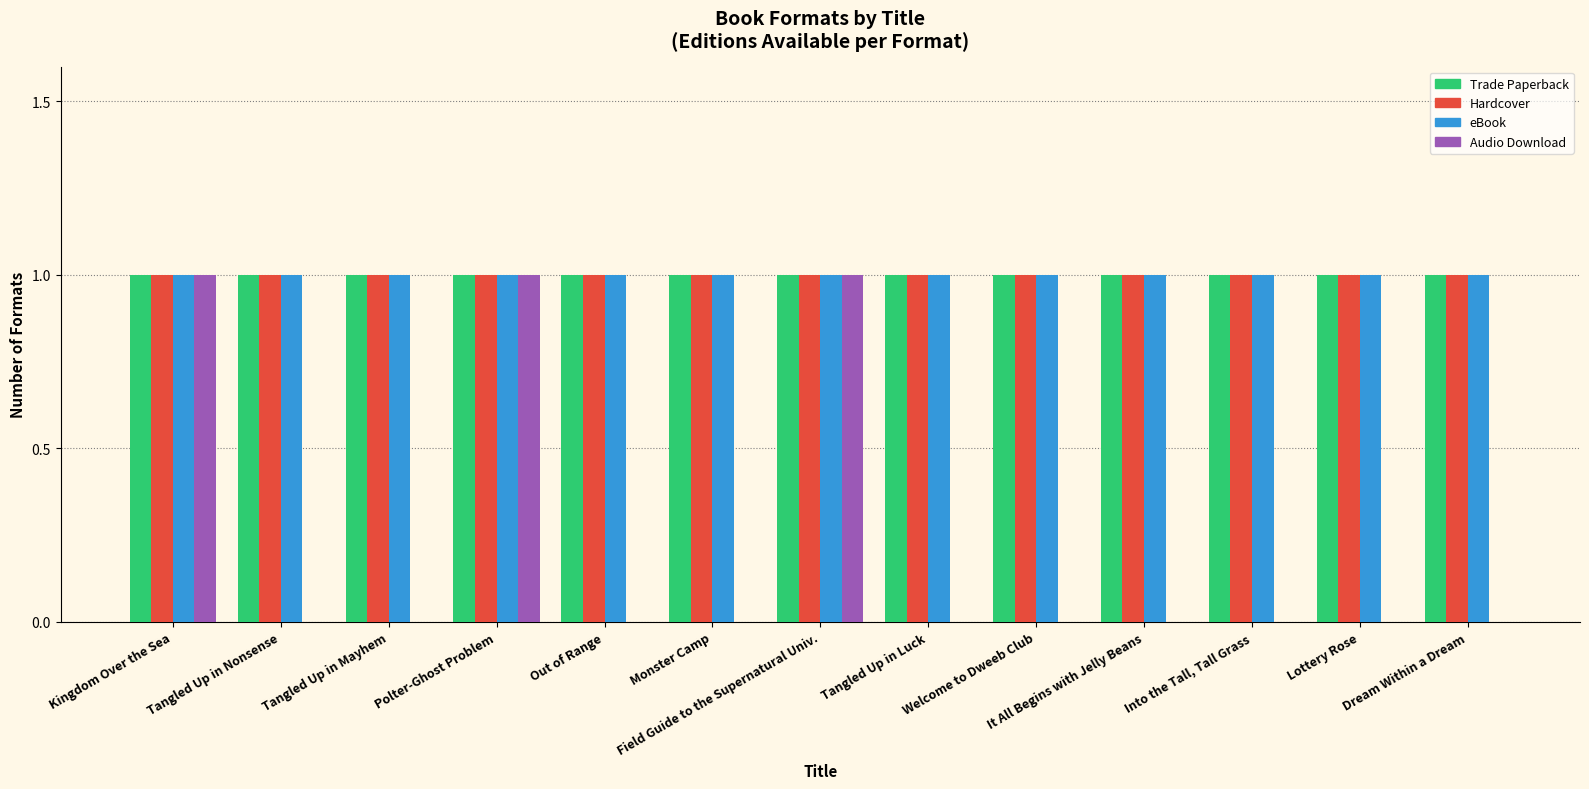

Is it true that Audio Download equals 0 at It All Begins with Jelly Beans?

True